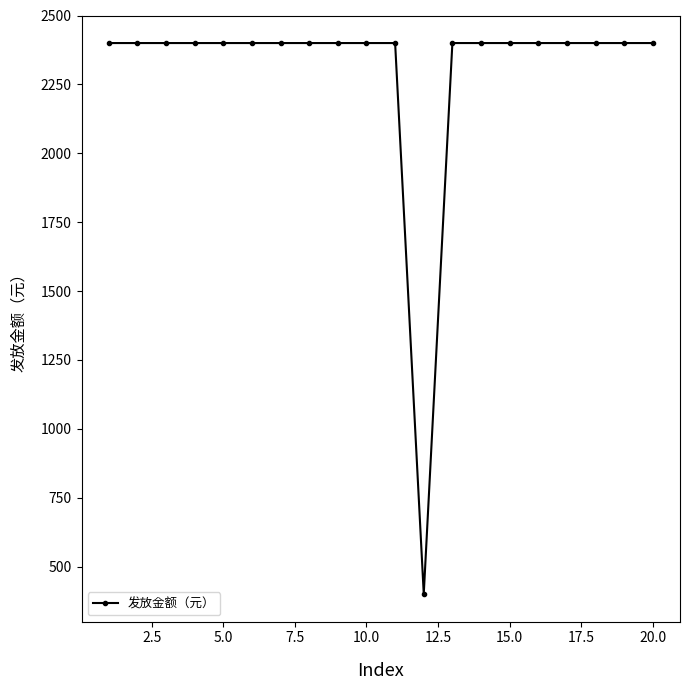

What is the sum of all values?

46000